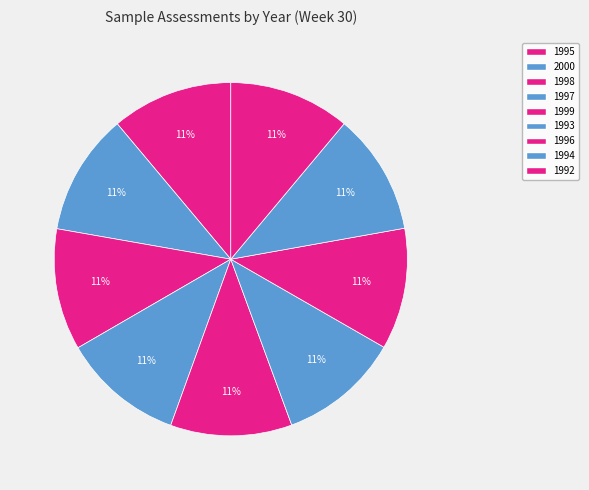

What is the change in value from 1996 to 1994?

-2